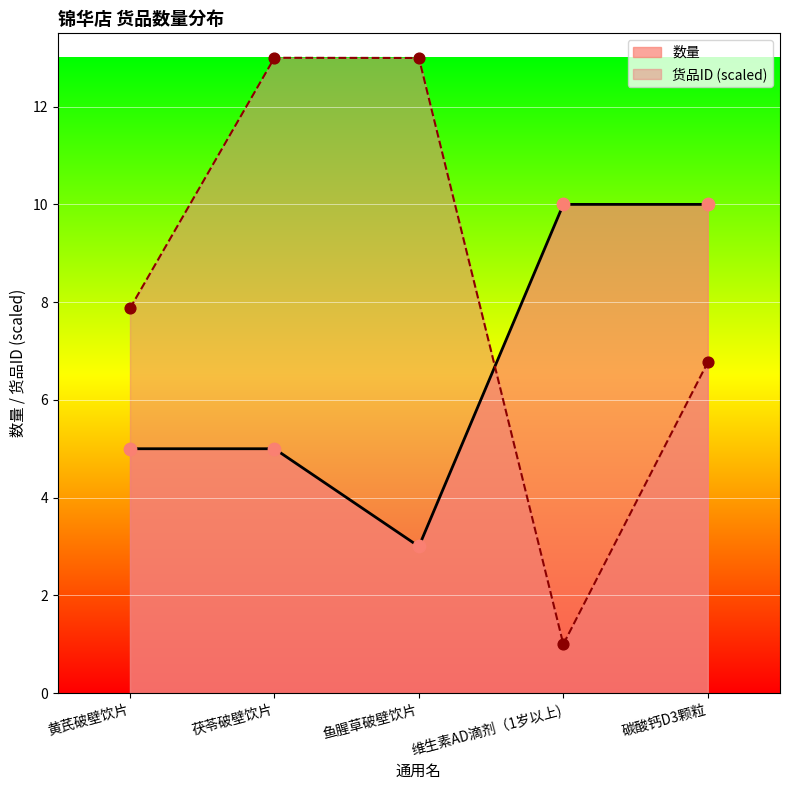

At how many categories does at least one series exceed 5?

5